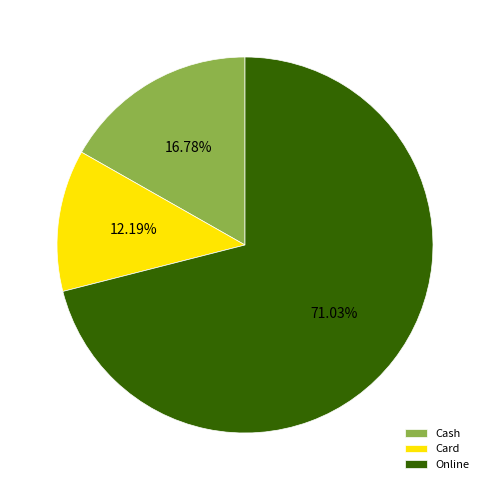

What is the ratio of the value at Online to the value at Cash?

4.2